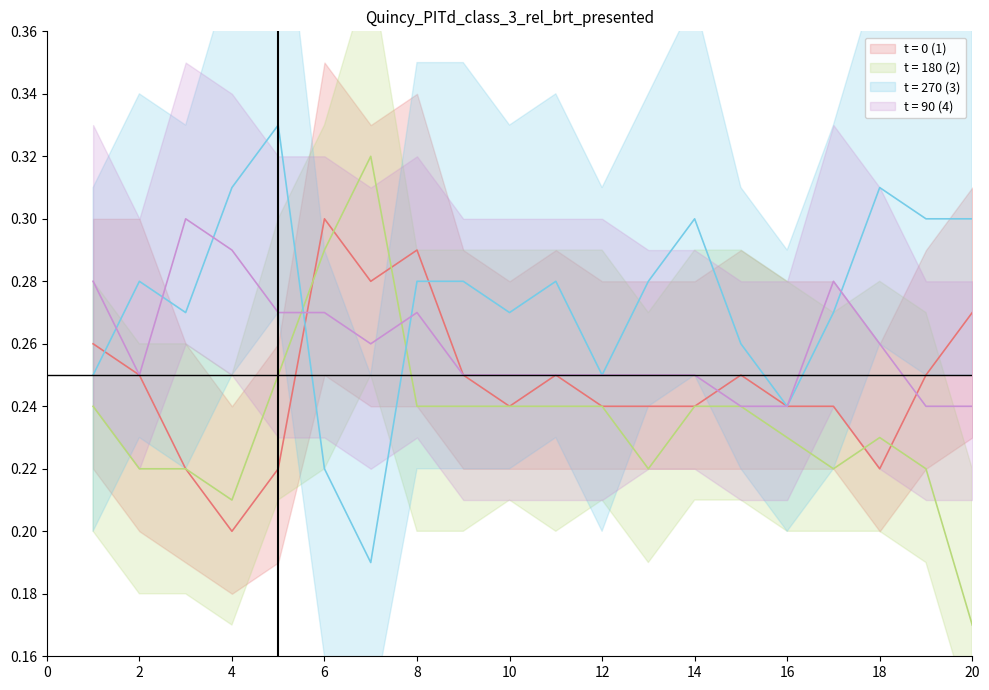

Reading left to right, transcribe all the data shown in this chart.

t = 0 (1): 0.3	0.2	0.2	0.2	0.2	0.3	0.3	0.3	0.2	0.2	0.2	0.2	0.2	0.2	0.2	0.2	0.2	0.2	0.2	0.3
t = 180 (2): 0.2	0.2	0.2	0.2	0.2	0.3	0.3	0.2	0.2	0.2	0.2	0.2	0.2	0.2	0.2	0.2	0.2	0.2	0.2	0.2
t = 270 (3): 0.2	0.3	0.3	0.3	0.3	0.2	0.2	0.3	0.3	0.3	0.3	0.2	0.3	0.3	0.3	0.2	0.3	0.3	0.3	0.3
t = 90 (4): 0.3	0.2	0.3	0.3	0.3	0.3	0.3	0.3	0.2	0.2	0.2	0.2	0.2	0.2	0.2	0.2	0.3	0.3	0.2	0.2